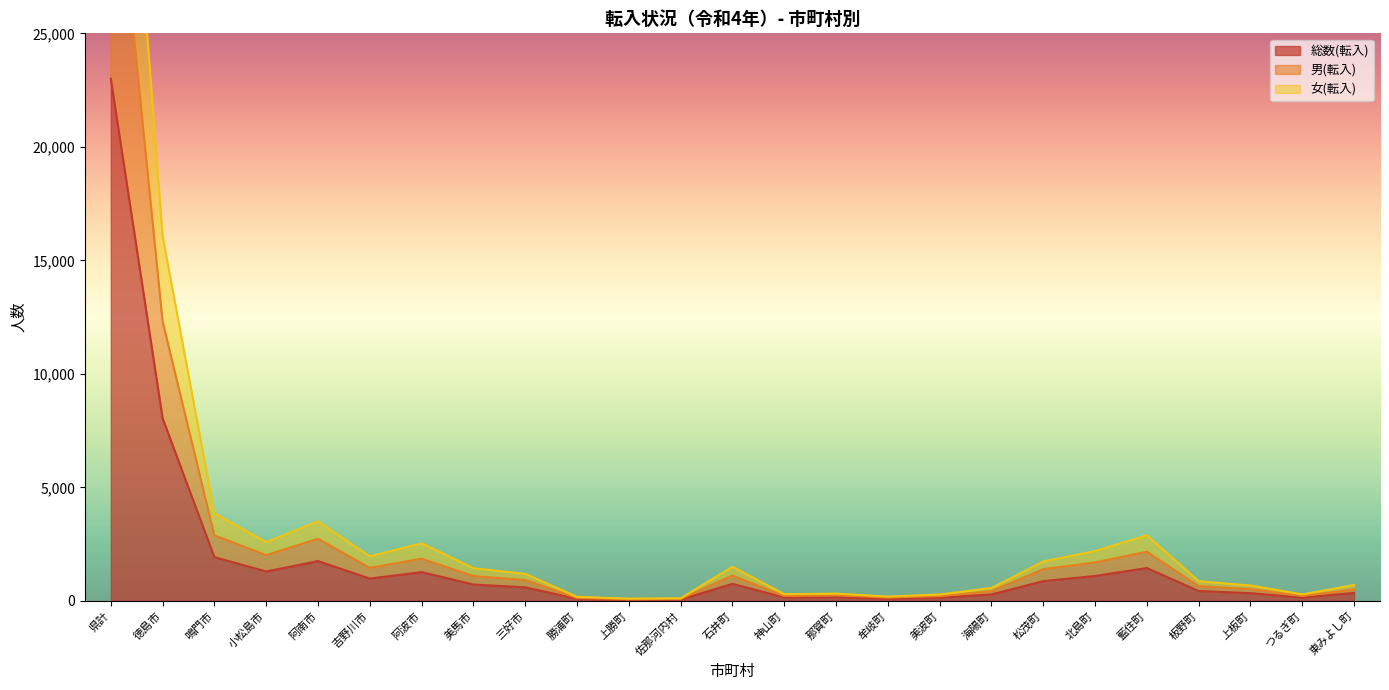

True or false: 総数(転入) and 女(転入) intersect in this chart.

False